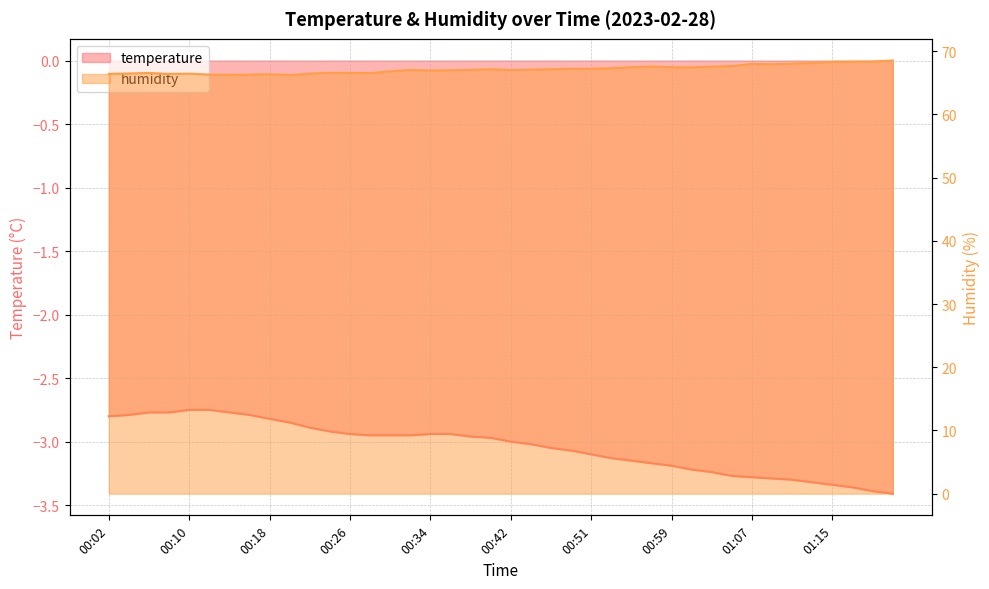

True or false: temperature and humidity cross at least once.

False